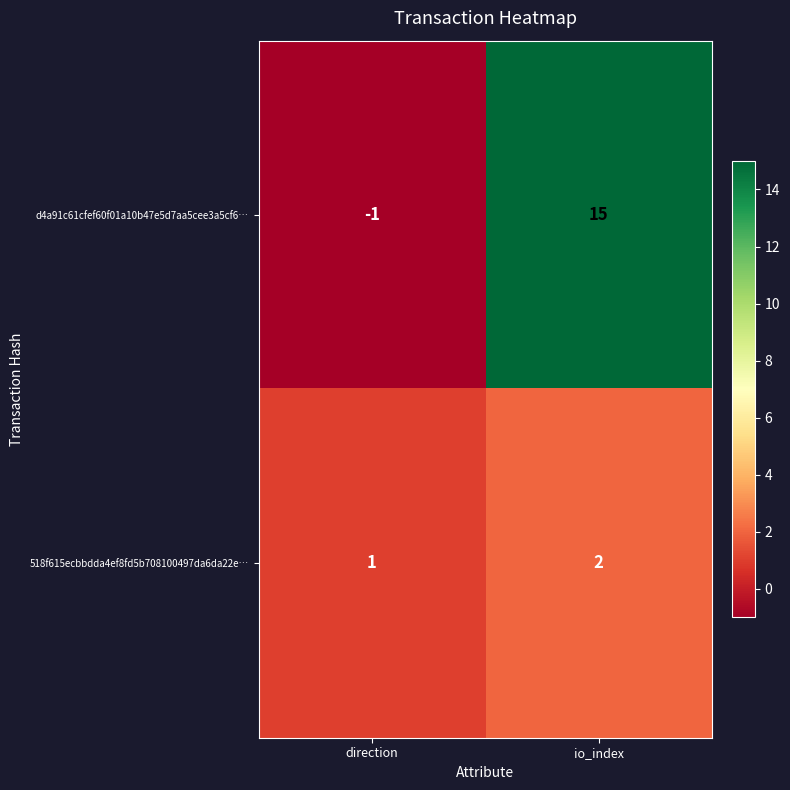

Which series has the largest range (max minus min)?

d4a91c61cfef60f01a10b47e5d7aa5cee3a5cf6…